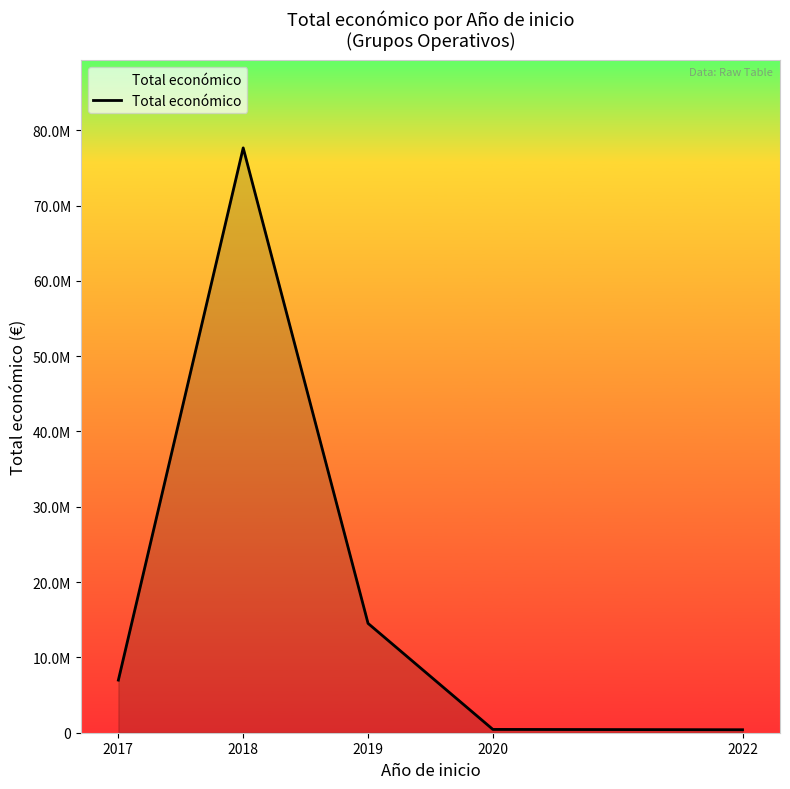

Does the chart have visible grid lines?

No